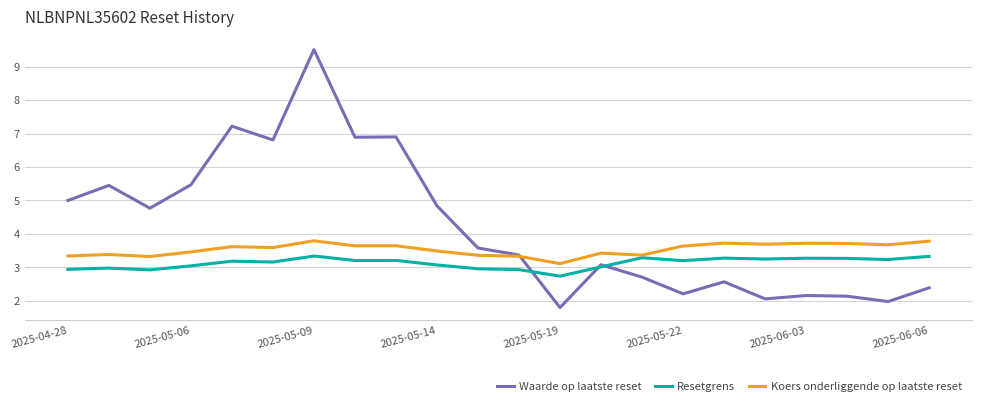

List the series in order of their overall mean, lowest first.

Resetgrens, Koers onderliggende op laatste reset, Waarde op laatste reset